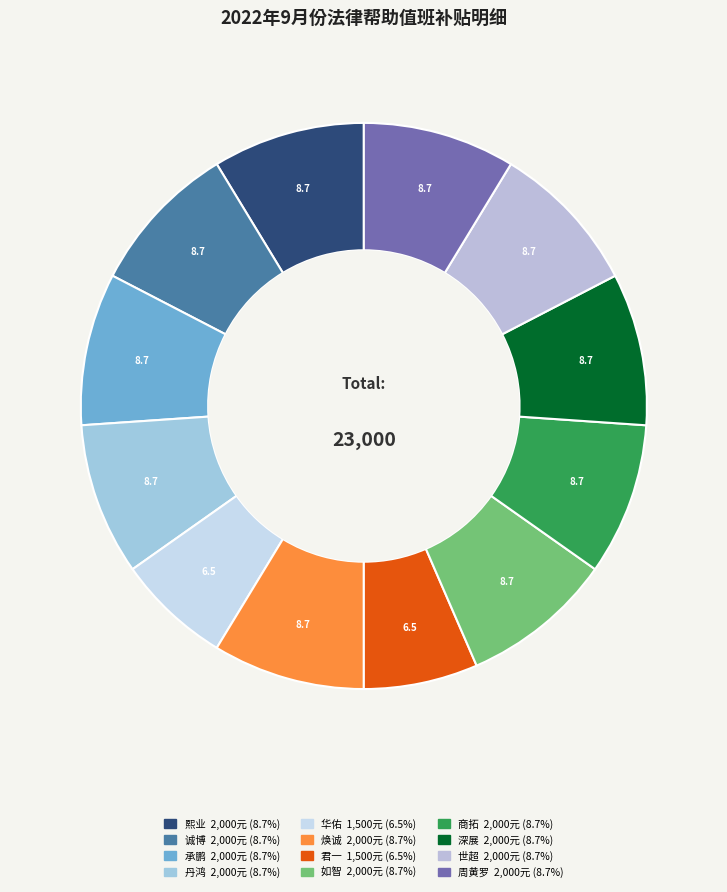

Count the number of slices in the pie.

12